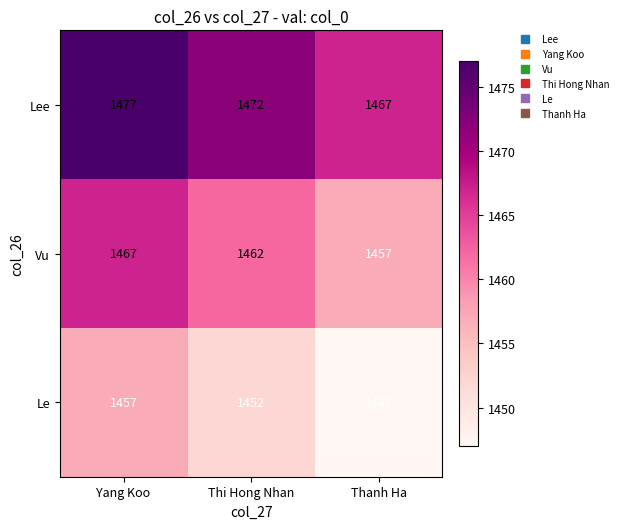

Is the value of Vu at Thi Hong Nhan greater than the value of Lee at Yang Koo?

No